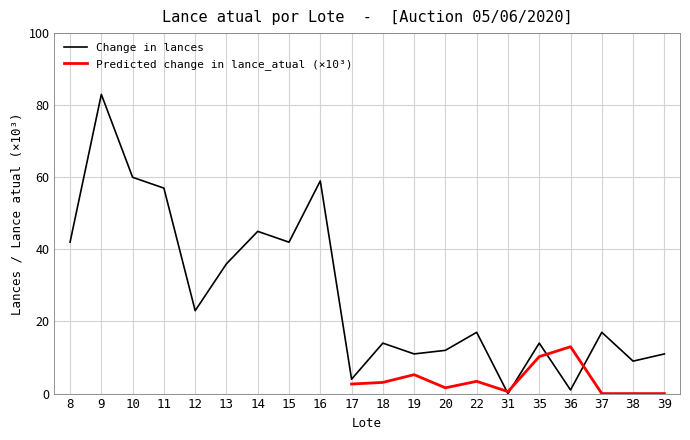

How many data points does each series have?

20